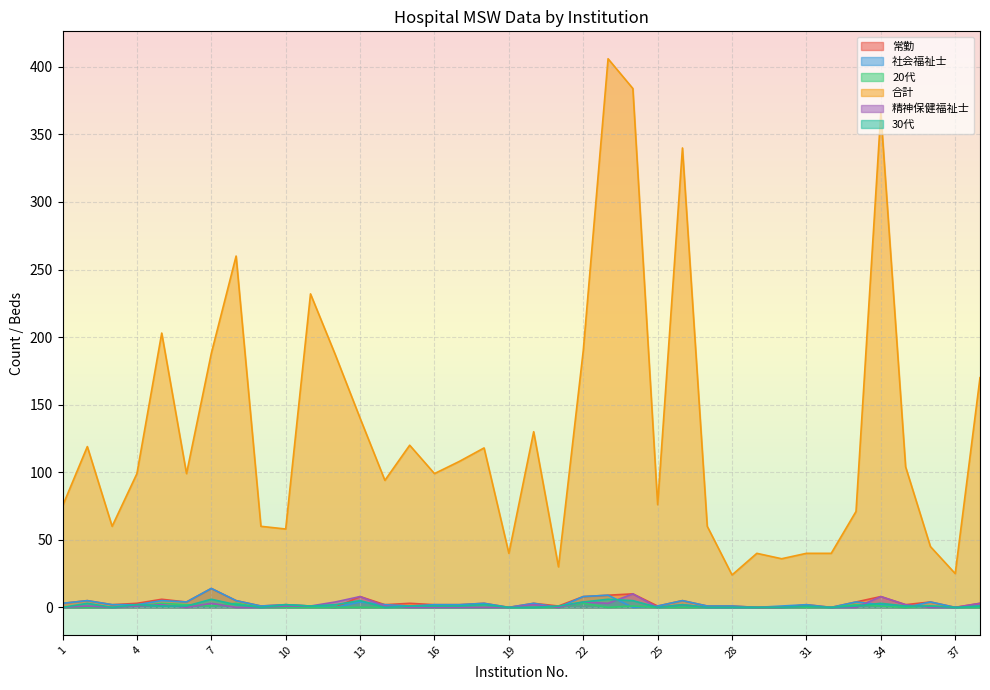

At which category does 合計 reach its first local valley?

3